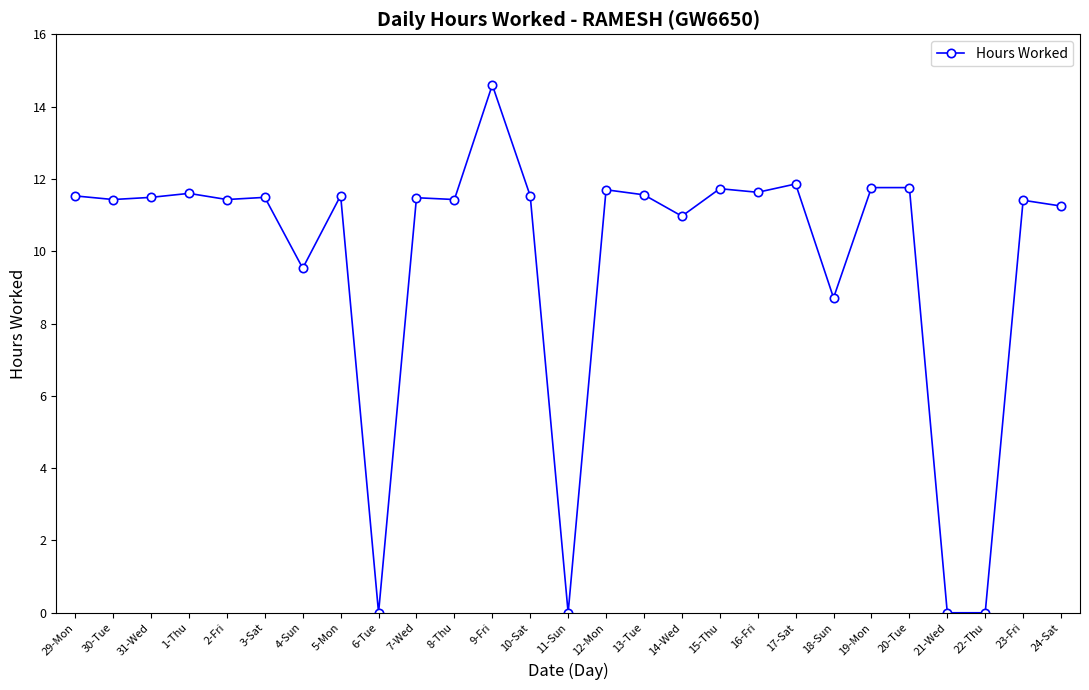

Which has a higher value, 16-Fri or 24-Sat?

16-Fri